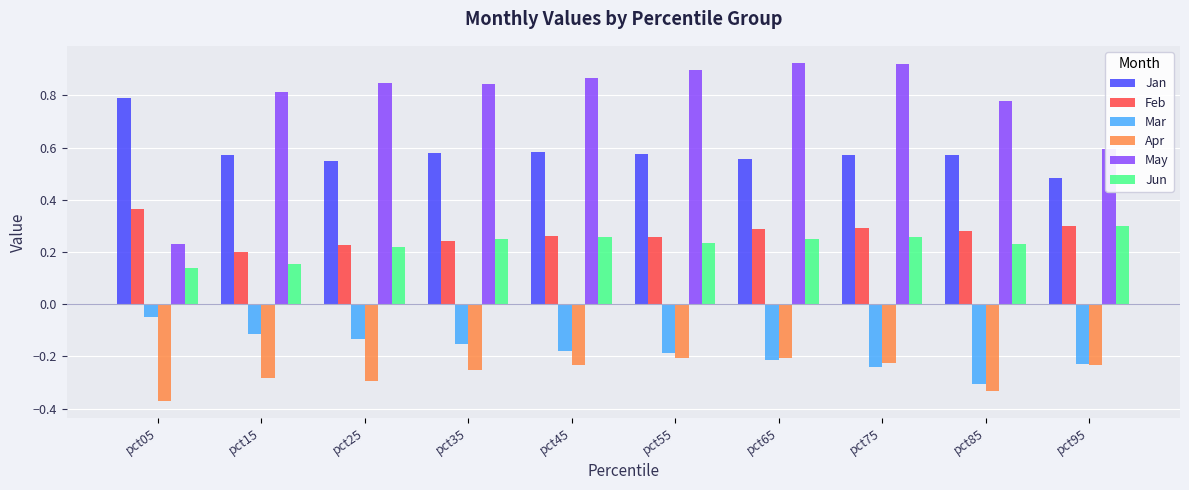

The value of May at pct45 is 0.9. True or false?

True